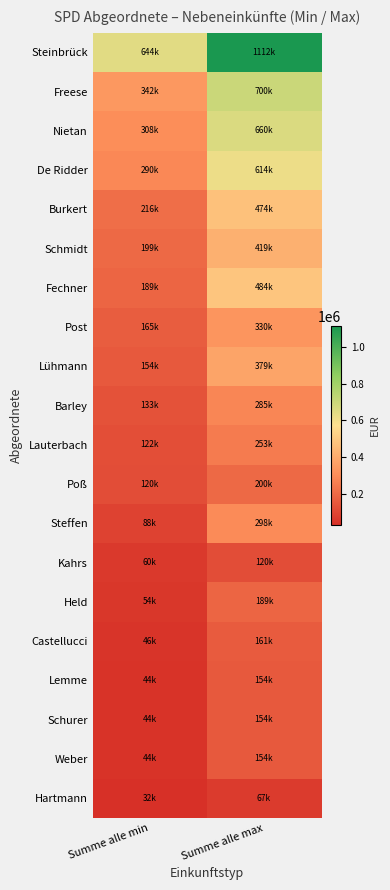

Which series has the largest total across all categories?

Steinbrück